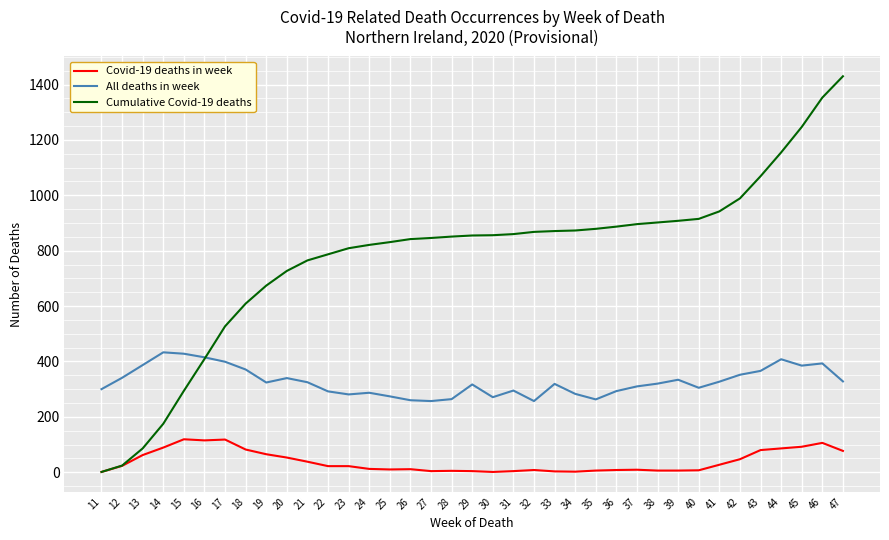

Which series has the largest total across all categories?

Cumulative Covid-19 deaths